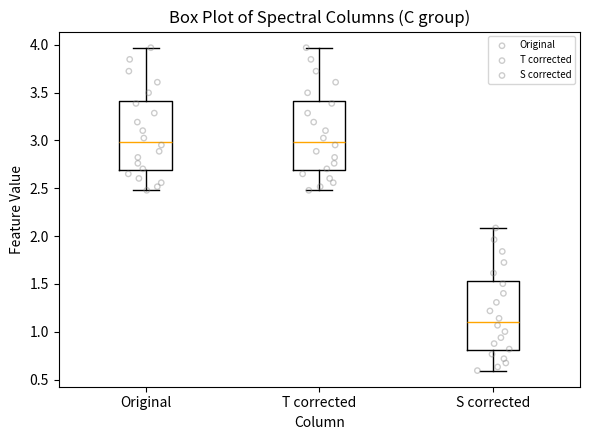

Where is the lower edge of the box for T corrected on the y-axis? The values are not printed on the chart, so give them approximately, as read against the axis.

2.70